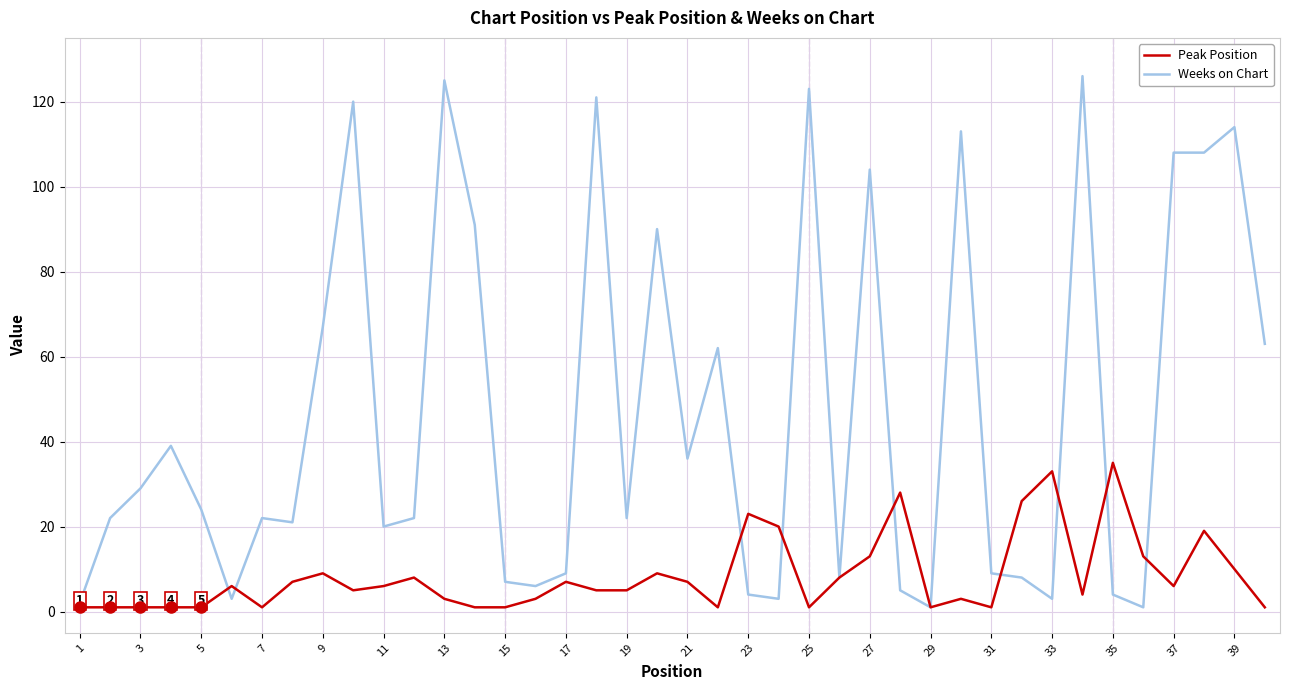

How many lines are shown in the chart?

2